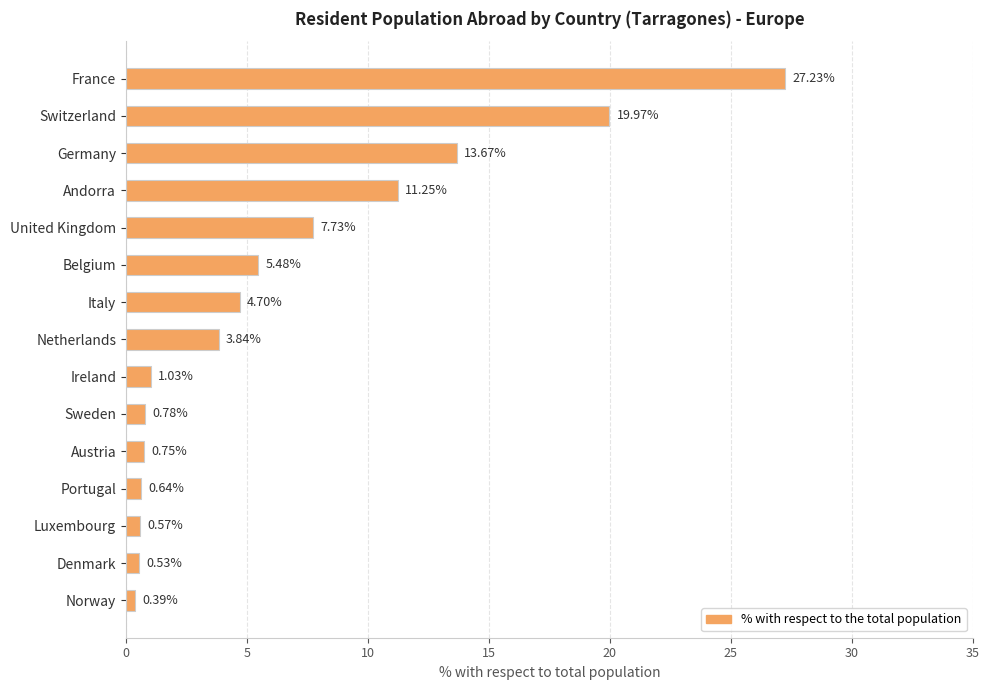

List the labels in order of value, smallest first.

Norway, Denmark, Luxembourg, Portugal, Austria, Sweden, Ireland, Netherlands, Italy, Belgium, United Kingdom, Andorra, Germany, Switzerland, France